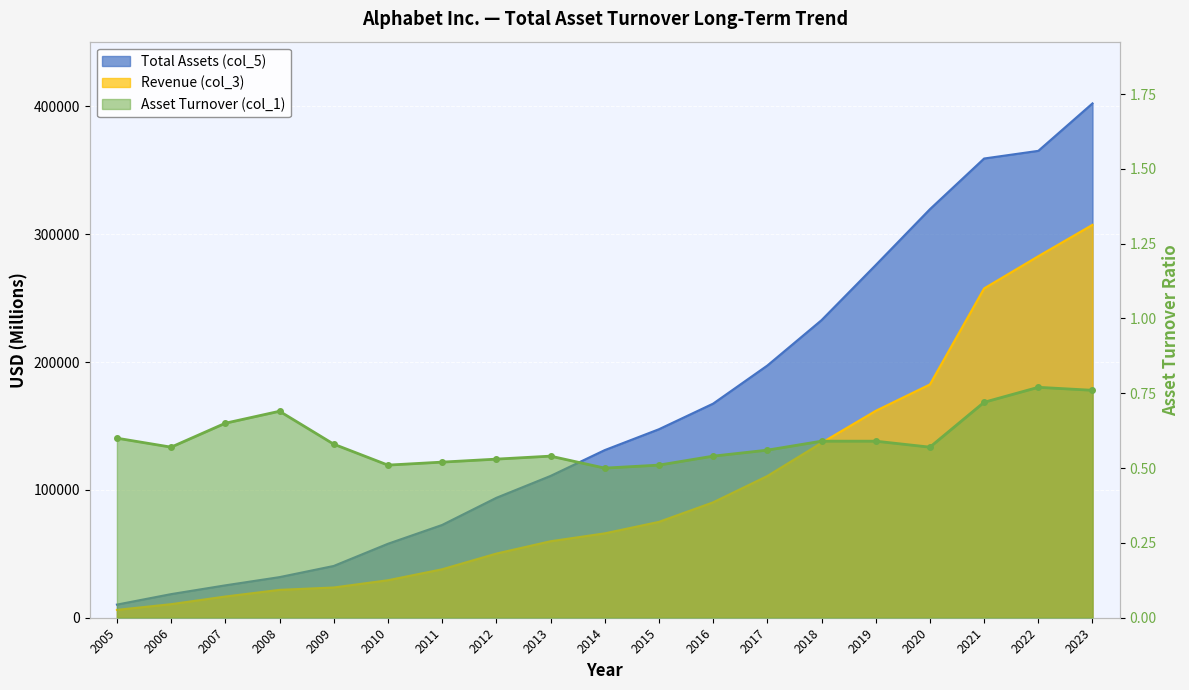

What is the value of the Revenue (col_3) point at the 16th from the left?

182527.0